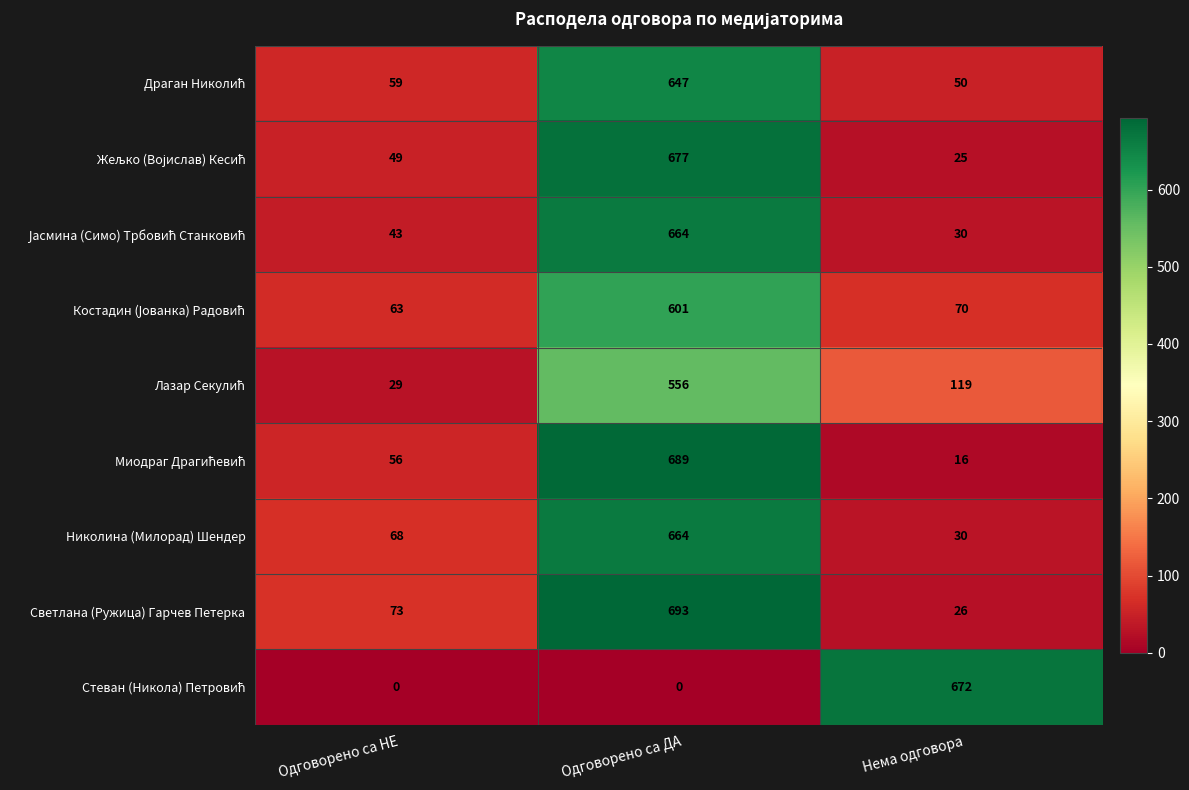

Which series has the largest total across all categories?

Светлана (Ружица) Гарчев Петерка